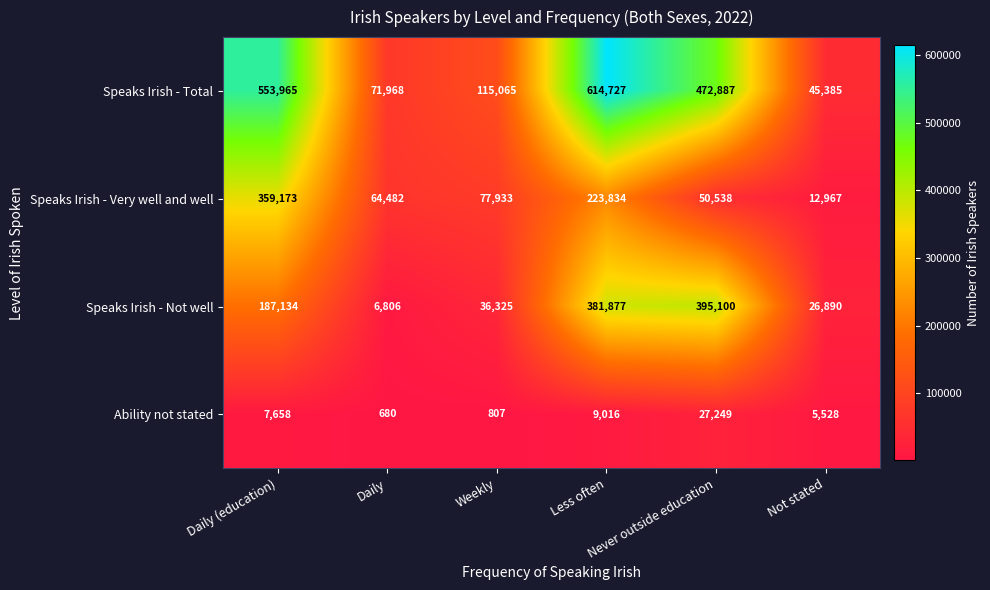

Which series has the largest total across all categories?

Speaks Irish - Total